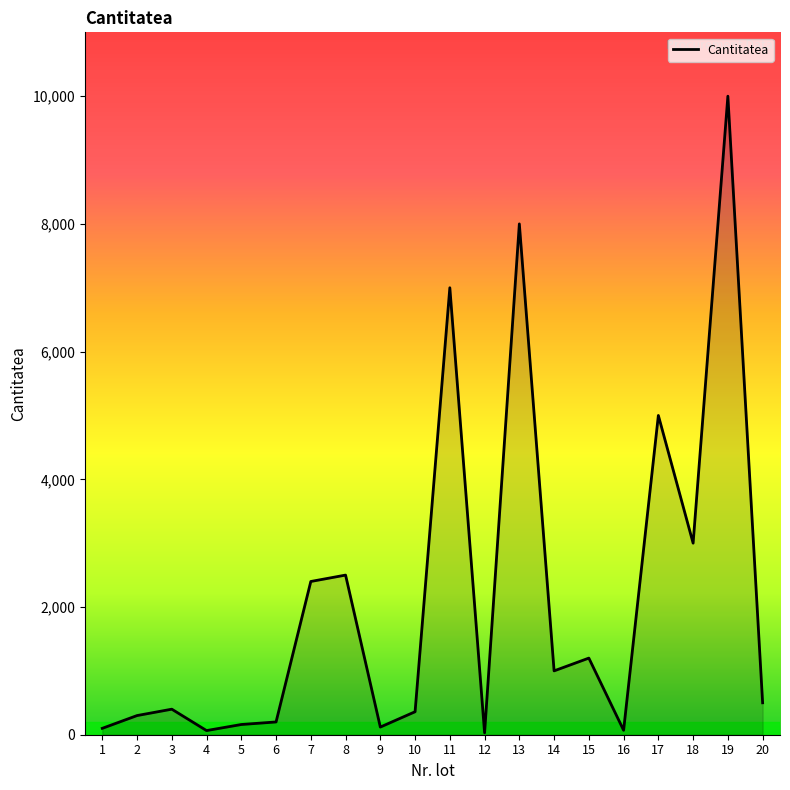

The value at 6 is 200. True or false?

True